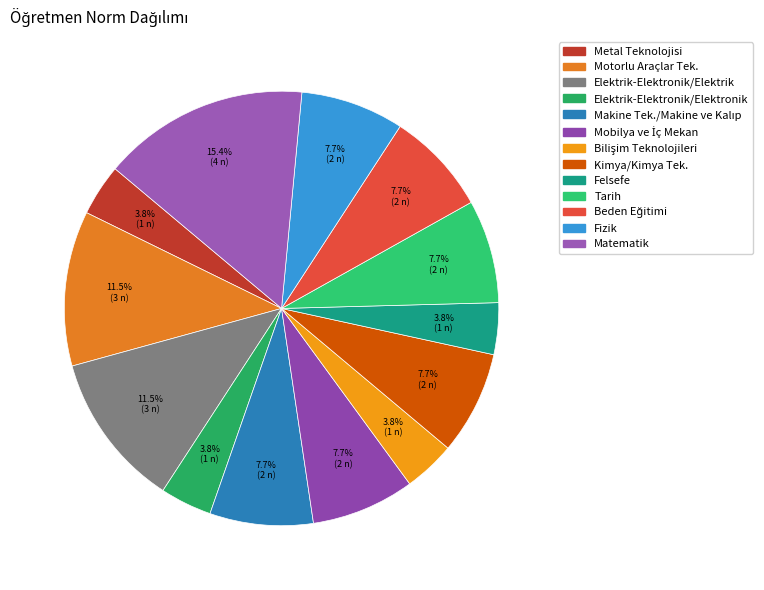

To the nearest percent, what is the combined percentage of Matematik and Fizik?

23%